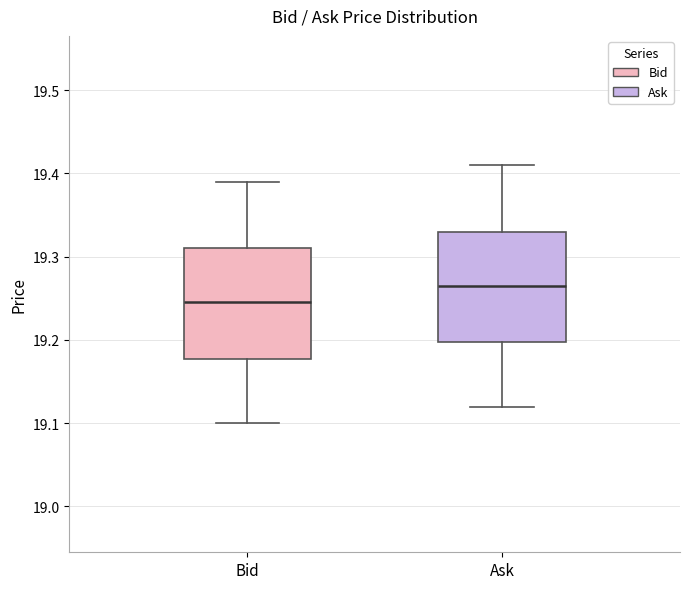

Reading left to right, read every box against the y-axis: the position of its median line, the range the box covers, and the ends of its whiskers. The values are not printed on the chart, so give them approximately, as read against the axis.

Bid: median 19.25, box 19.18 to 19.31, whiskers 19.10 to 19.39
Ask: median 19.27, box 19.20 to 19.33, whiskers 19.12 to 19.41